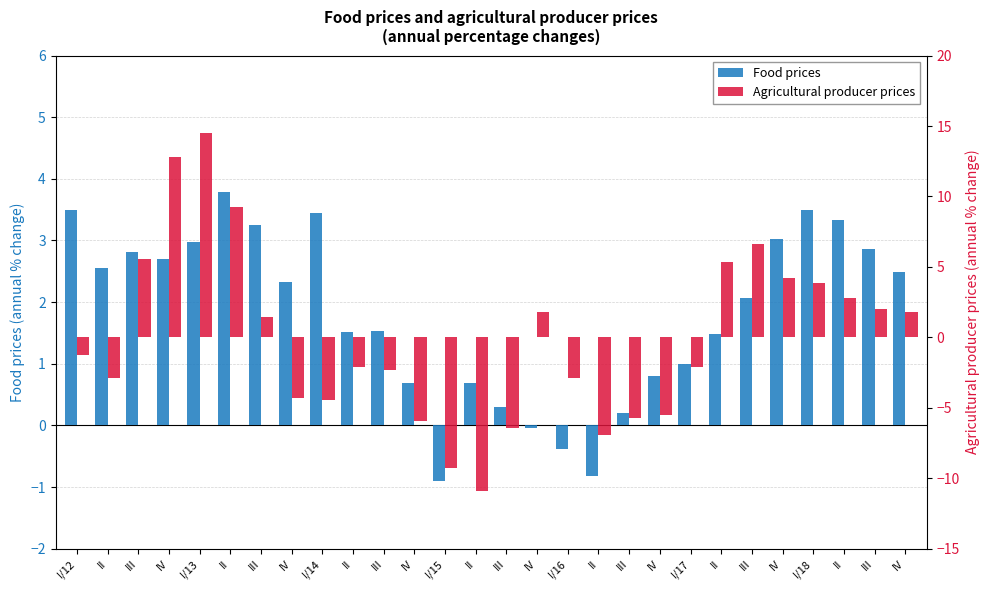

What is the label of the 22nd bar from the left?

II